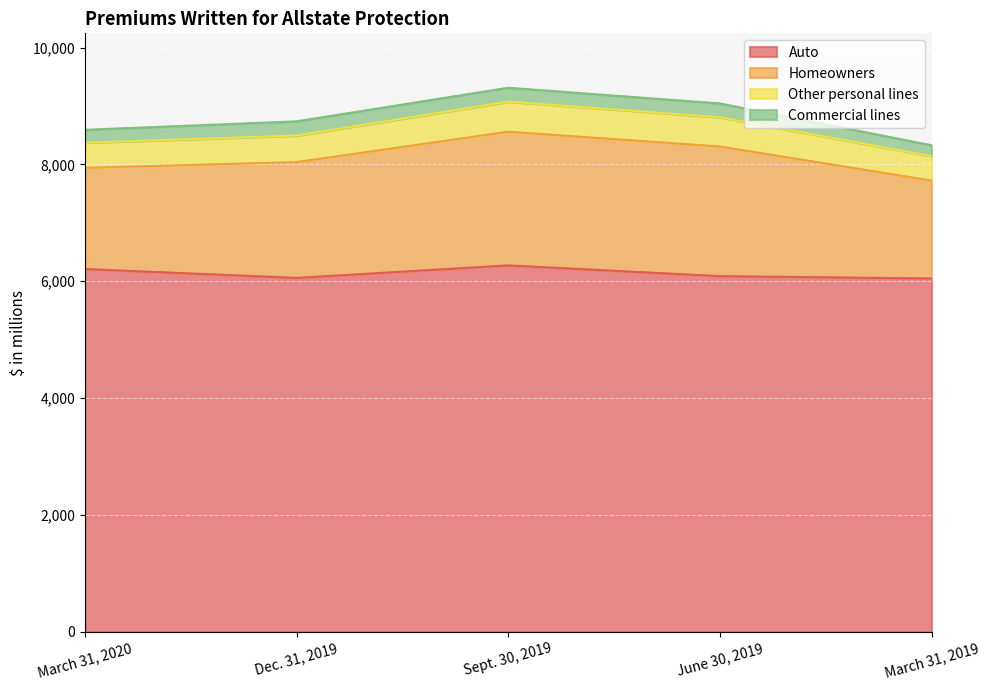

At which label does Auto reach its peak?

Sept. 30, 2019